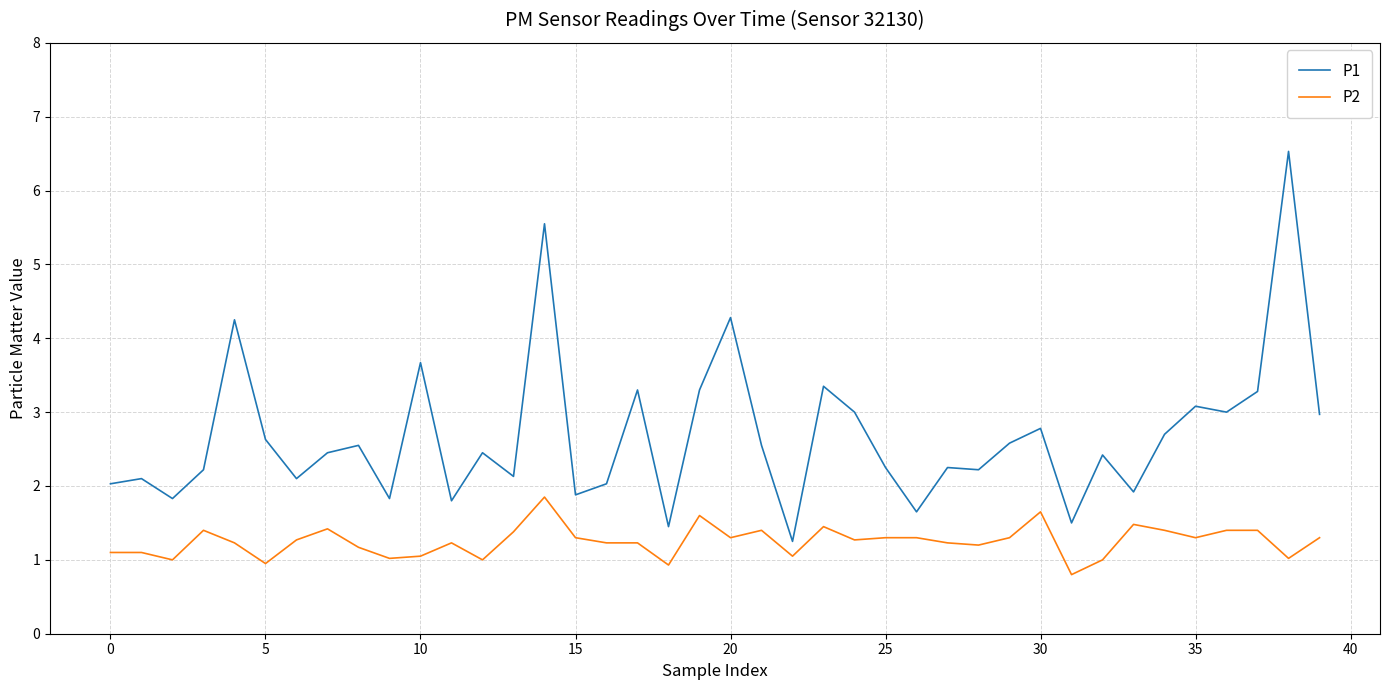

What are all the series names shown in the legend?

P1, P2